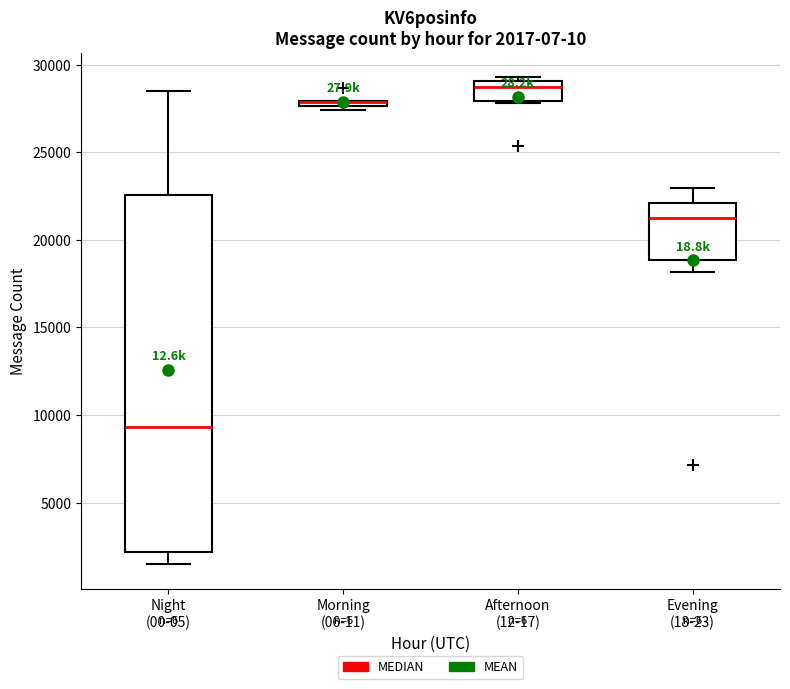

Which box is the tallest, from its lower edge to its upper edge?

Night (00-05)